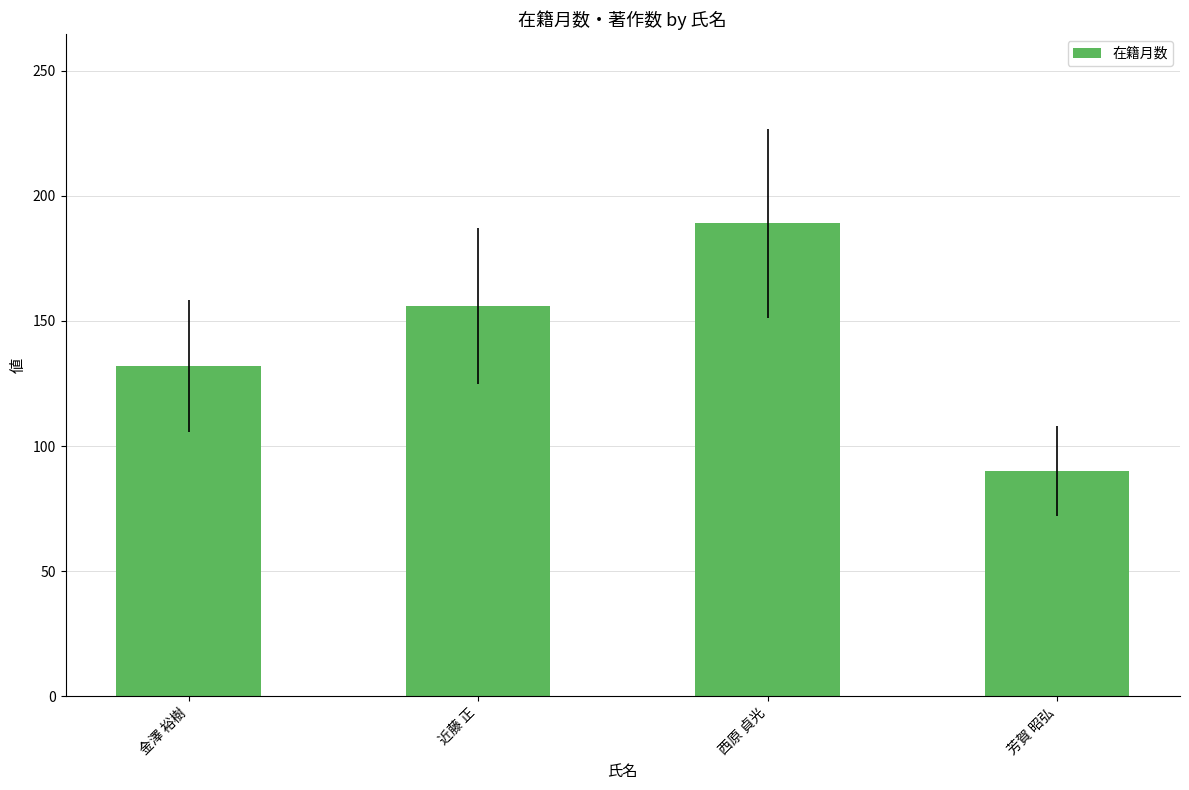

What is the sum of all values?

567